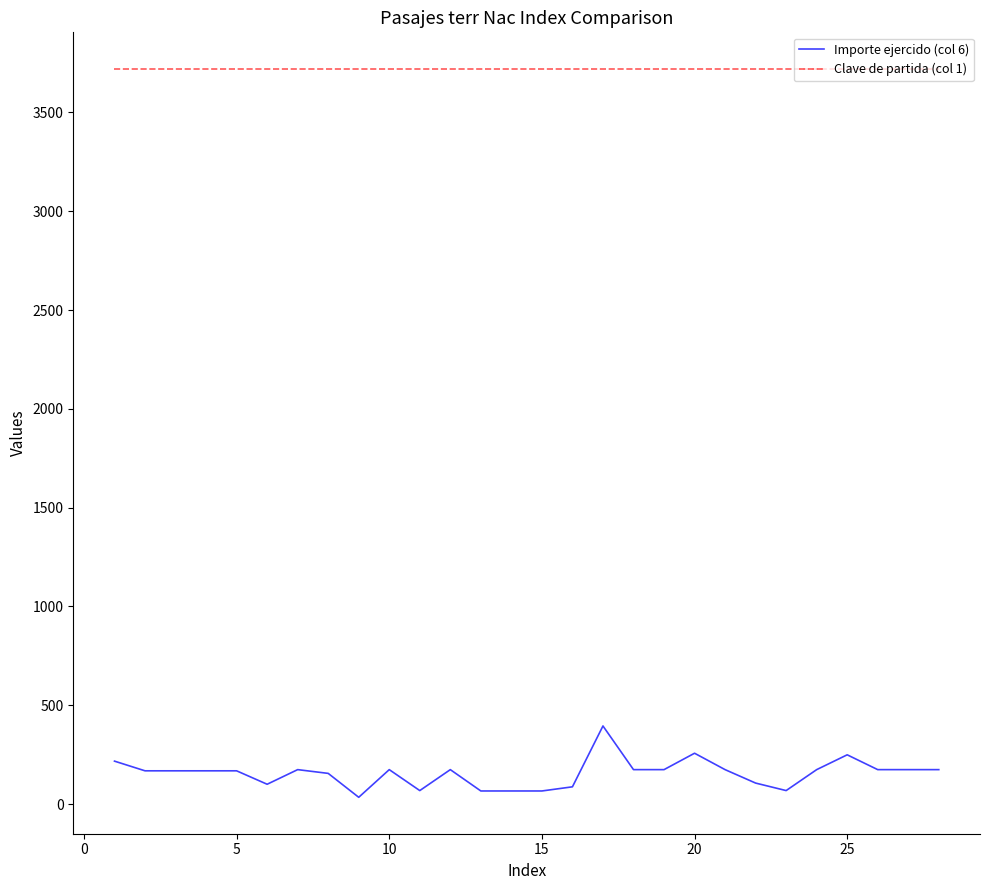

List the series in order of their peak value, highest first.

Clave de partida (col 1), Importe ejercido (col 6)